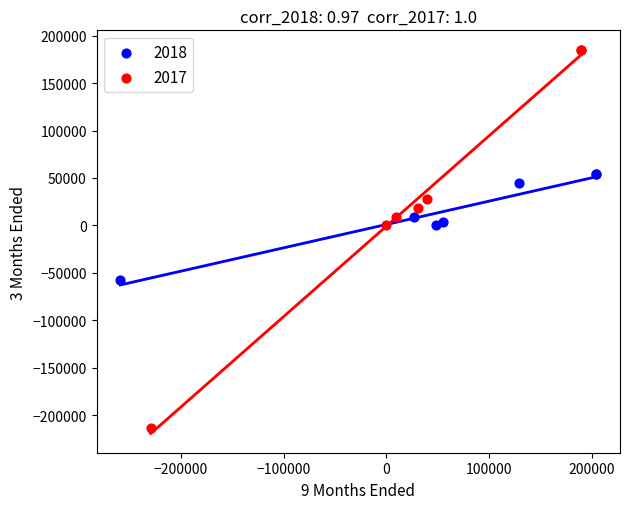

Which series reaches the minimum Y coordinate?

2017